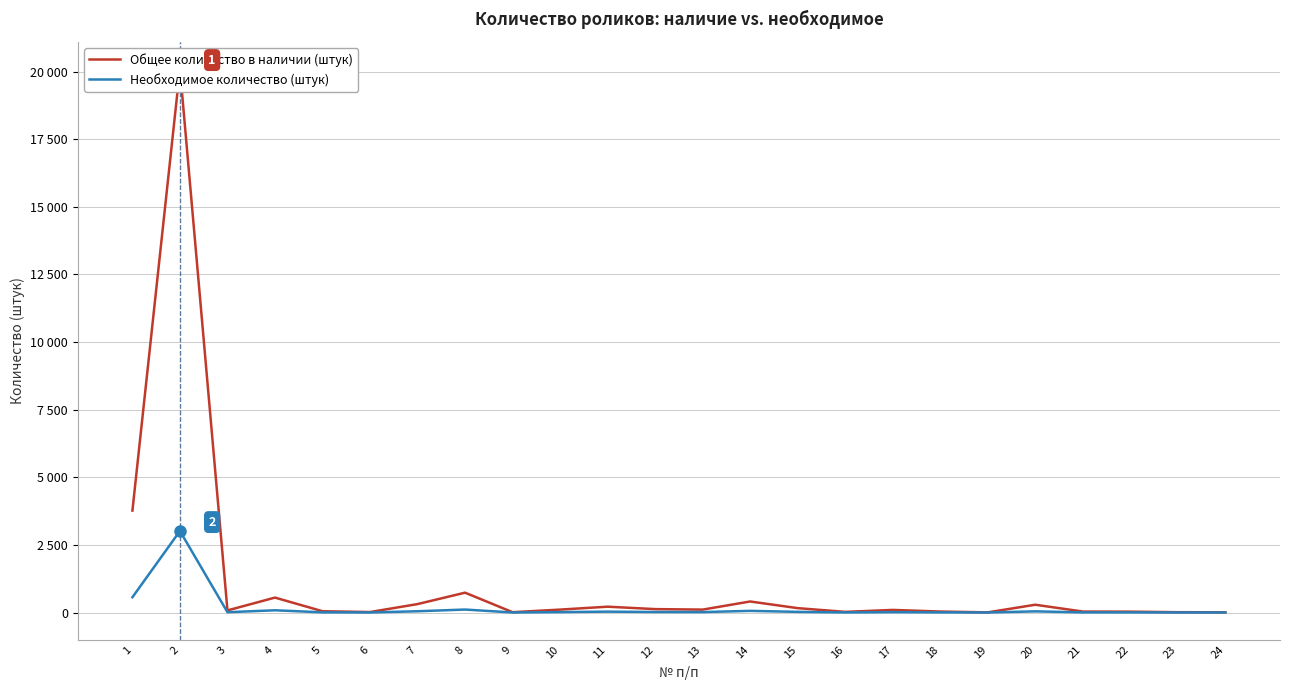

List the series in order of their peak value, lowest first.

Необходимое количество (штук), Общее количество в наличии (штук)